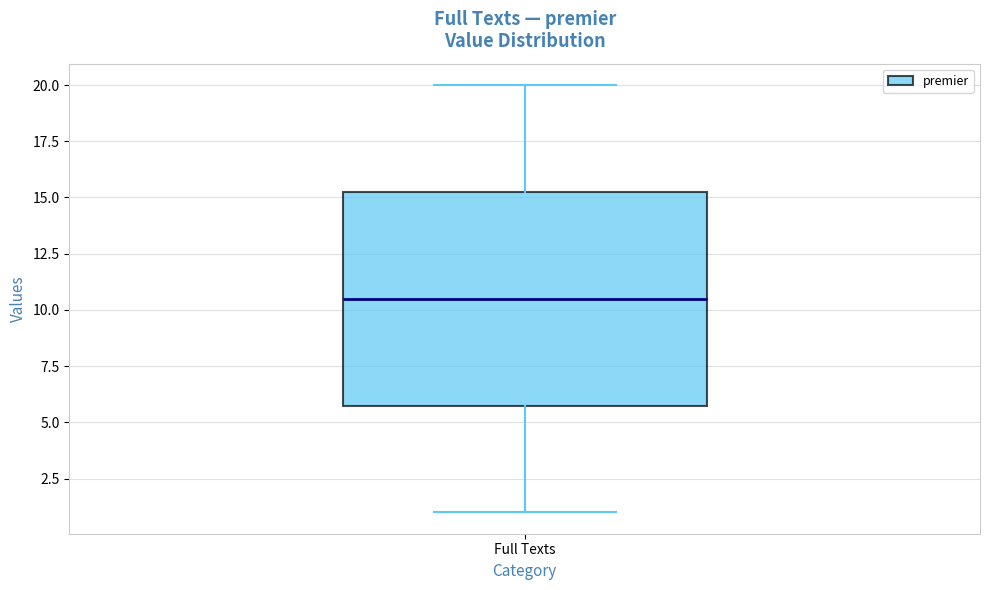

Where is the upper edge of the box for Full Texts on the y-axis? The values are not printed on the chart, so give them approximately, as read against the axis.

15.5